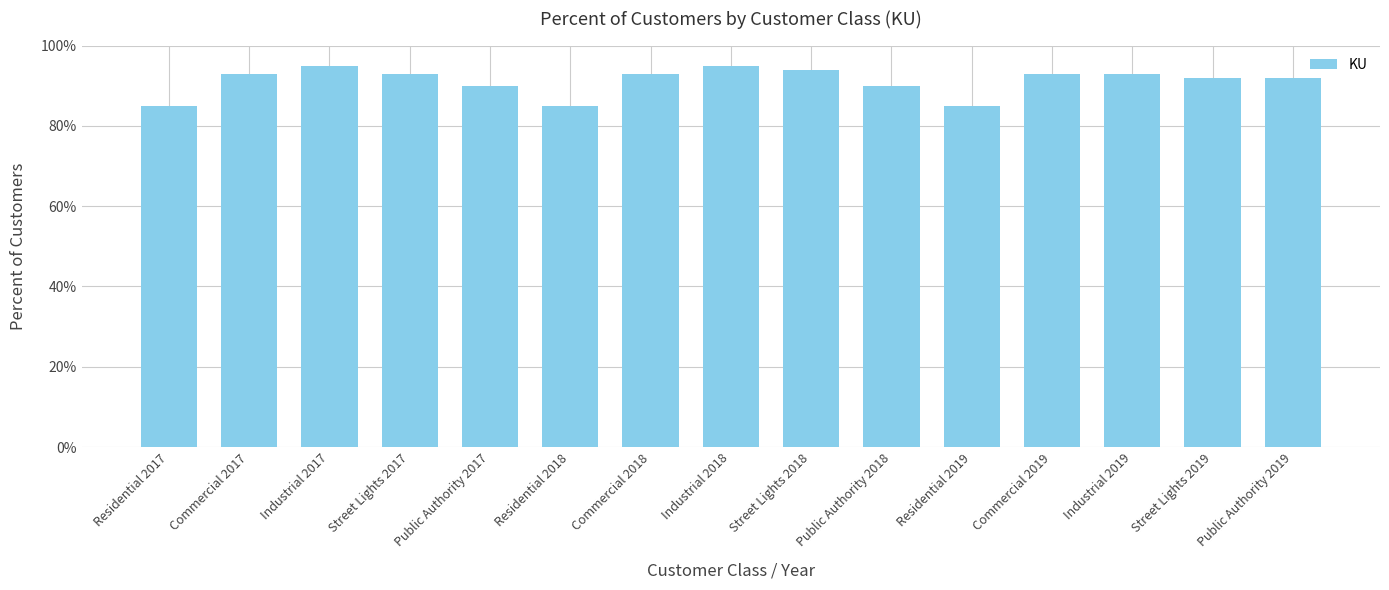

Rank the categories by value from lowest to highest.

Residential 2017, Residential 2018, Residential 2019, Public Authority 2017, Public Authority 2018, Street Lights 2019, Public Authority 2019, Commercial 2017, Street Lights 2017, Commercial 2018, Commercial 2019, Industrial 2019, Street Lights 2018, Industrial 2017, Industrial 2018